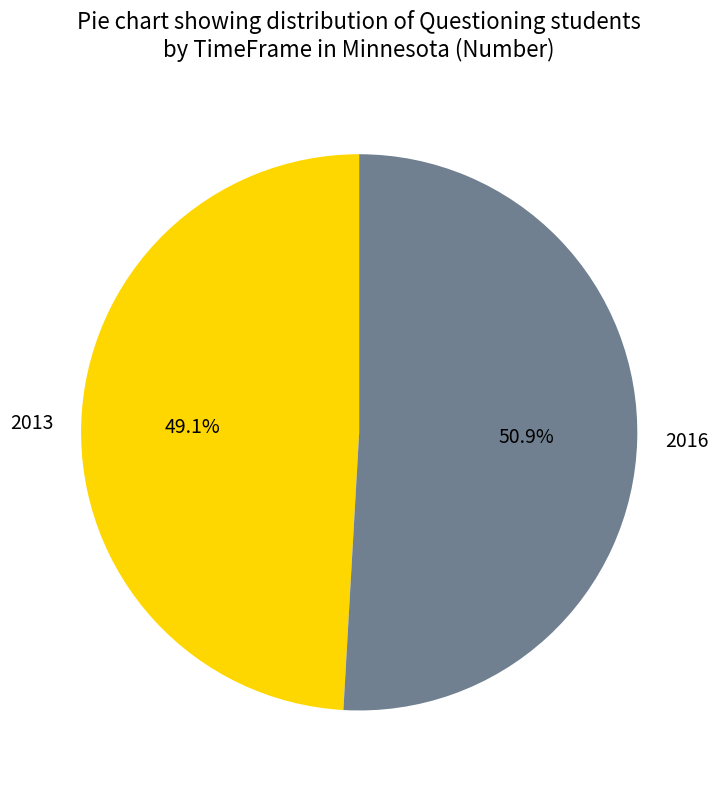

What is the ratio of the value at 2013 to the value at 2016?

1.0